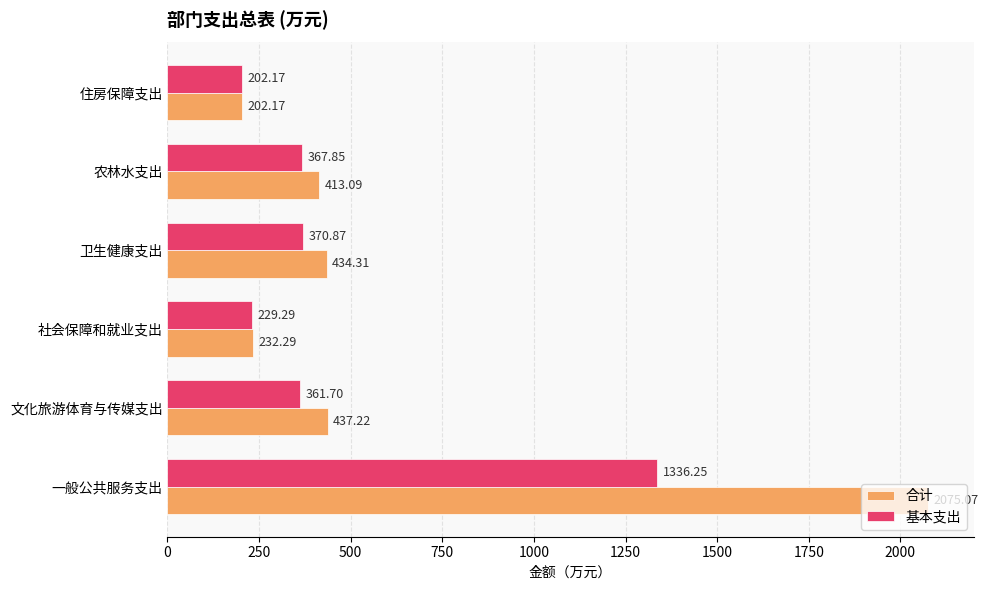

Rank the series by their maximum value, from highest to lowest.

合计, 基本支出